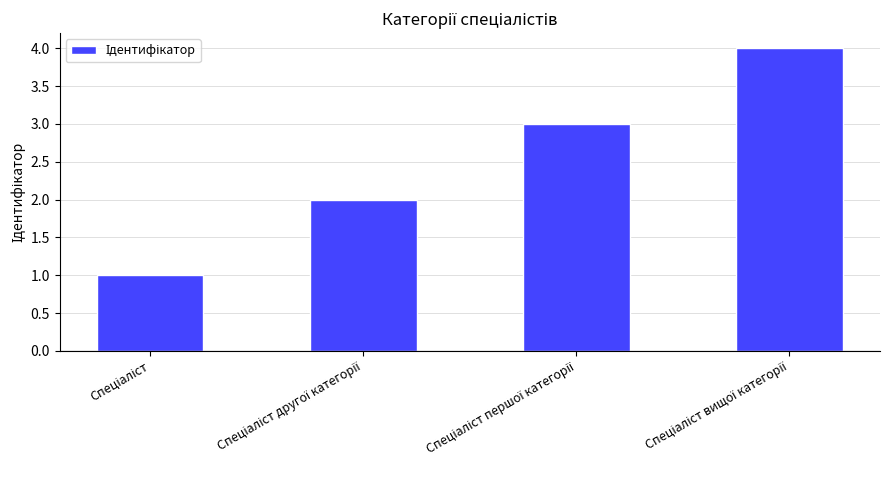

Count the values in the range 2 to 4.

3